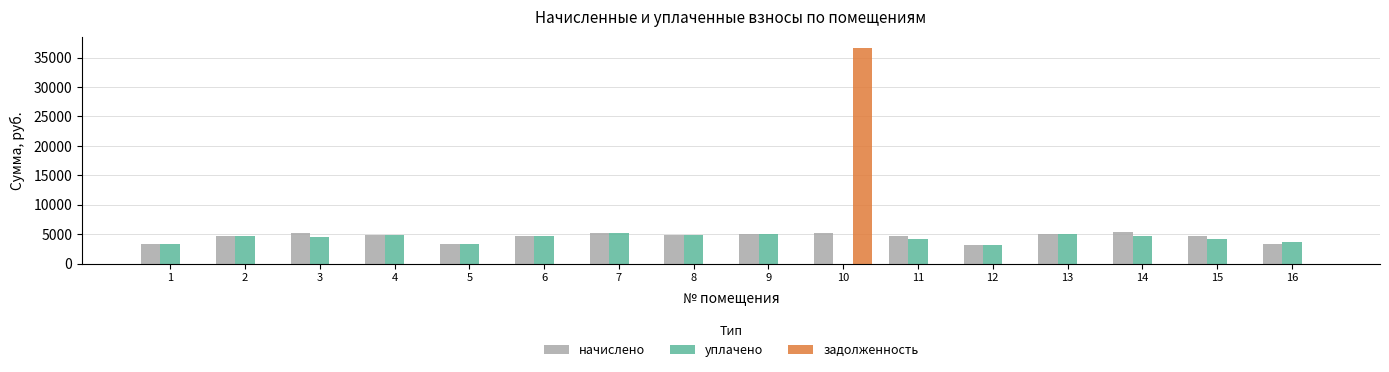

Which series has the widest spread of values?

задолженность